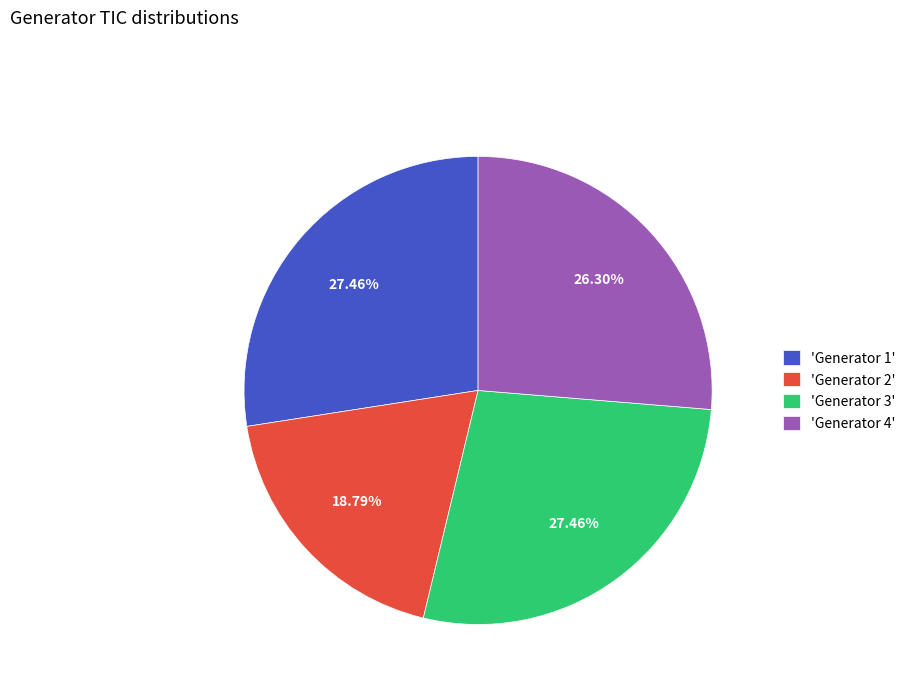

Combined, do 'Generator 2' and 'Generator 1' account for over 50%?

No